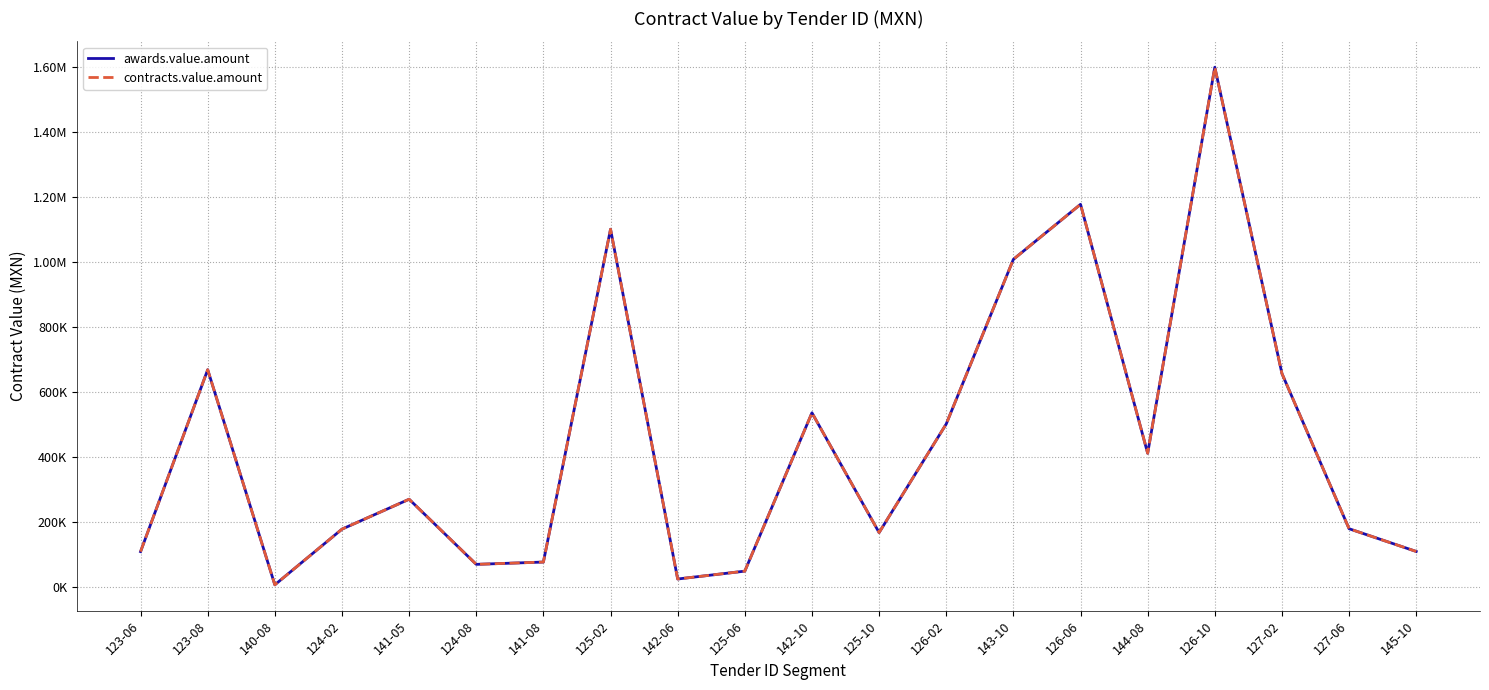

Where does the contracts.value.amount series first go above 270270?

123-08